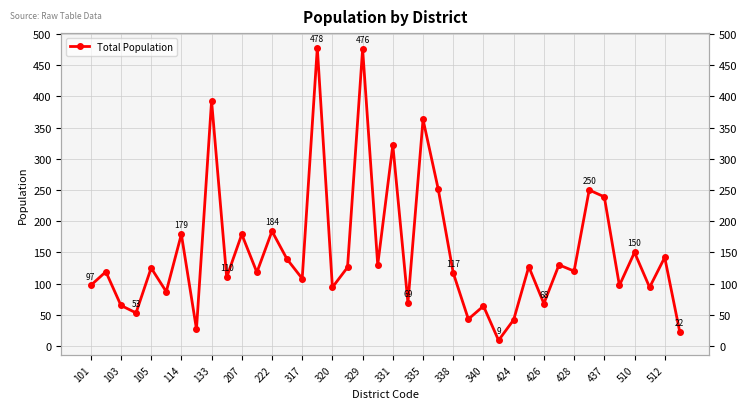

What position from the left is 329?

19